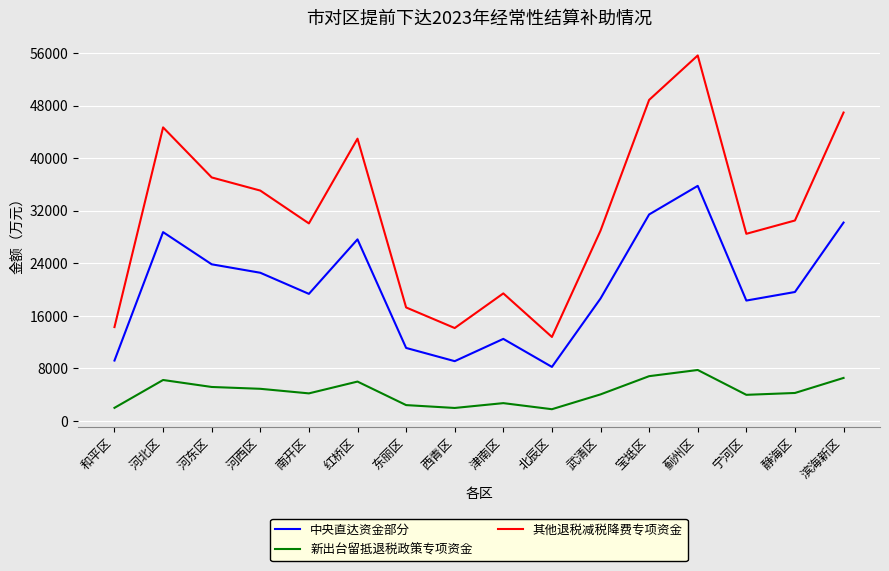

What is the difference between the maximum and minimum values in the 新出台留抵退税政策专项资金 series?

5977